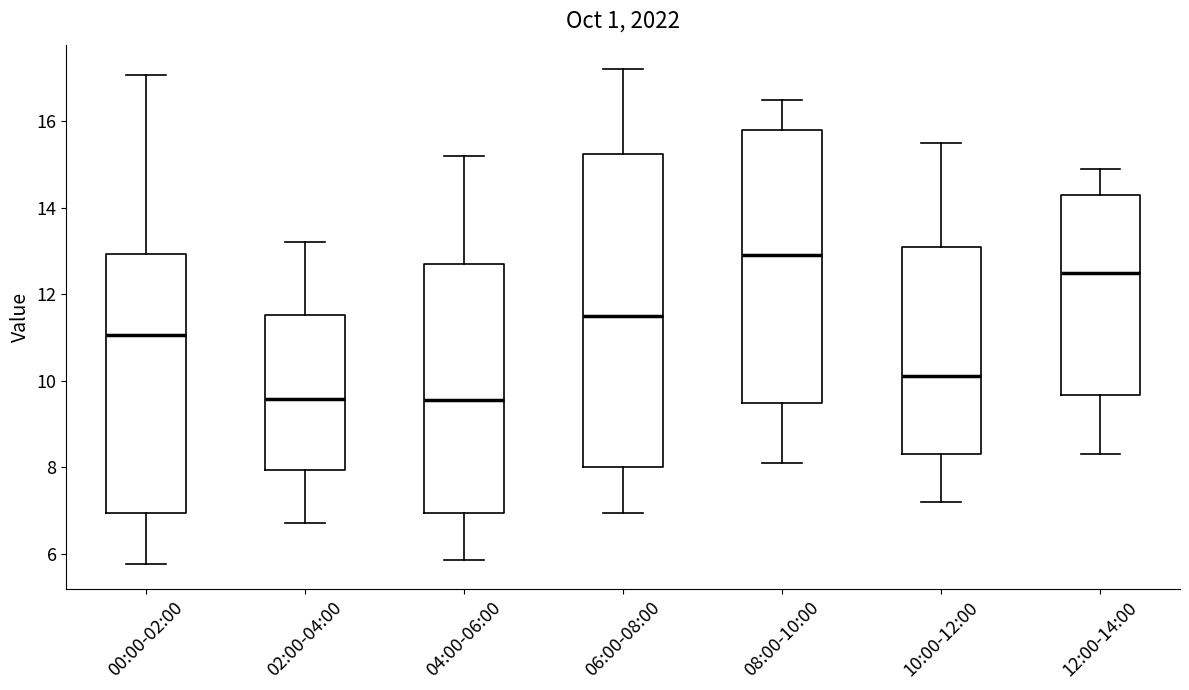

Which box's median line is the highest?

08:00-10:00